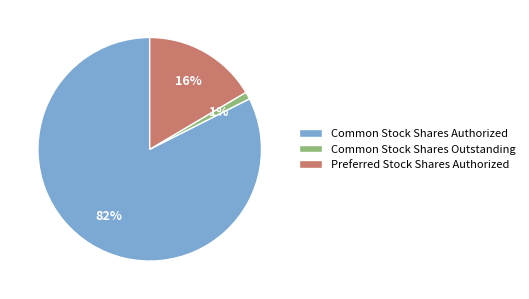

How many segments does this pie chart have?

3